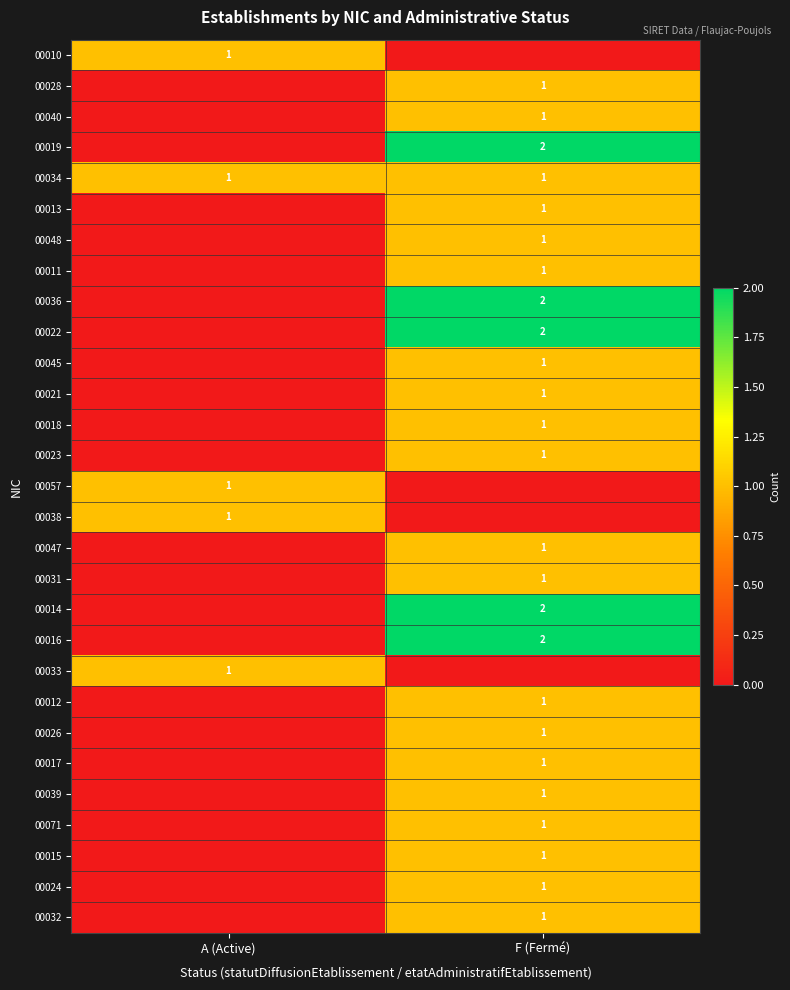

Is it true that 00022 equals 2 at F (Fermé)?

True